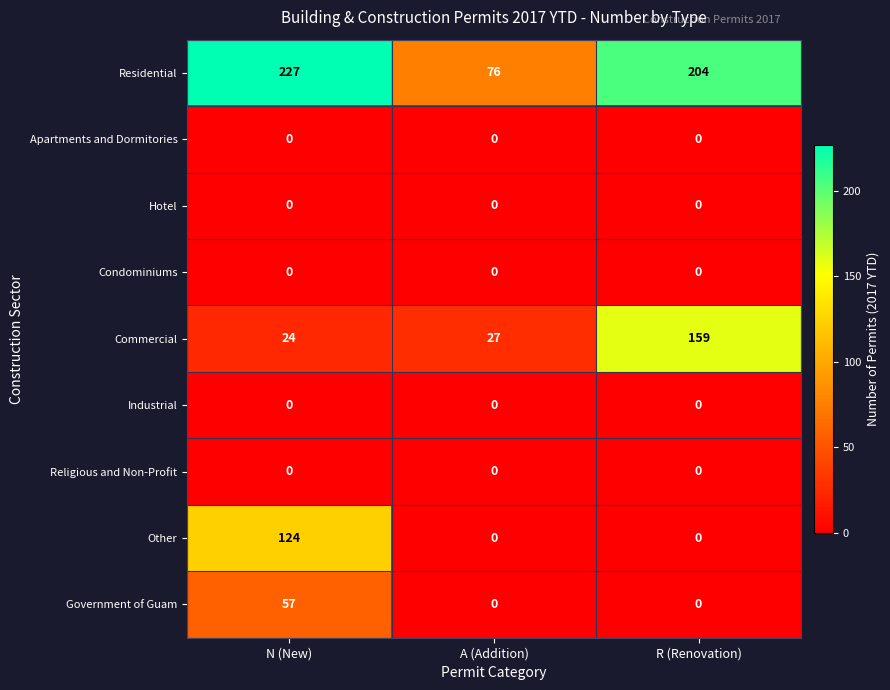

The Residential series shows 227 at N (New). True or false?

True